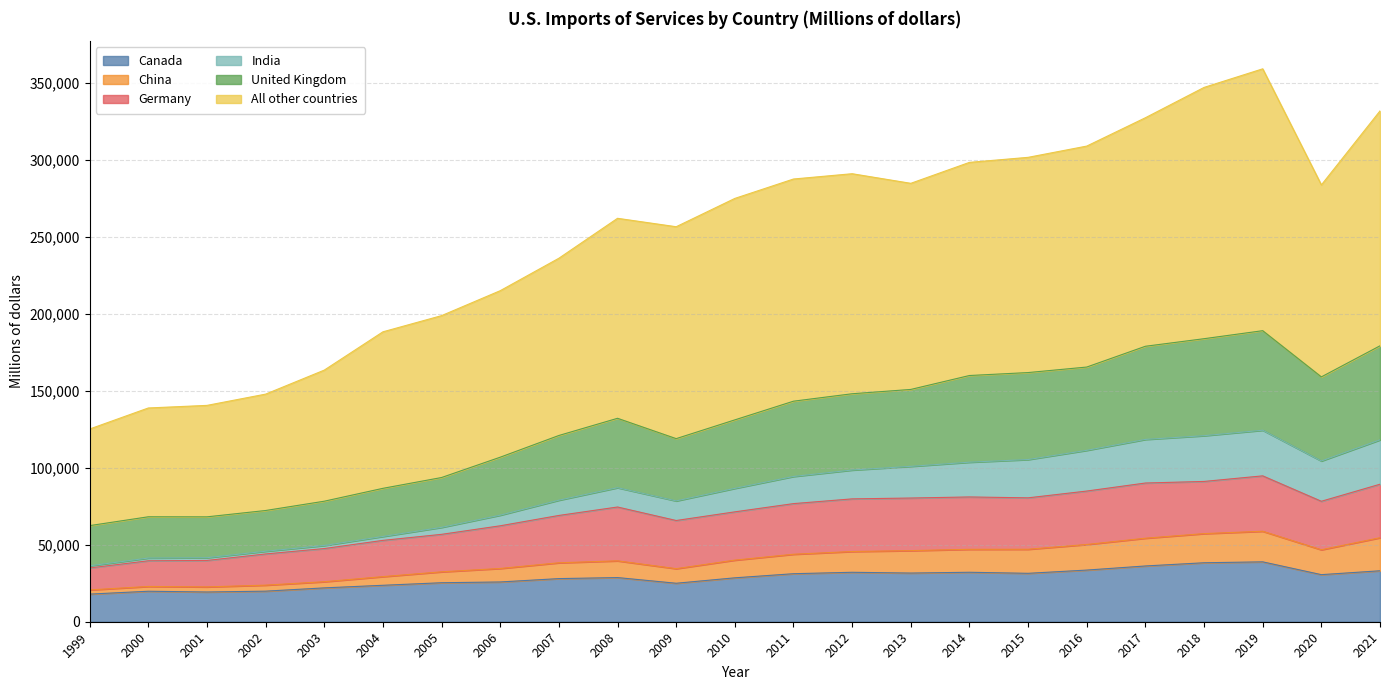

At which label does China reach its peak?

2019